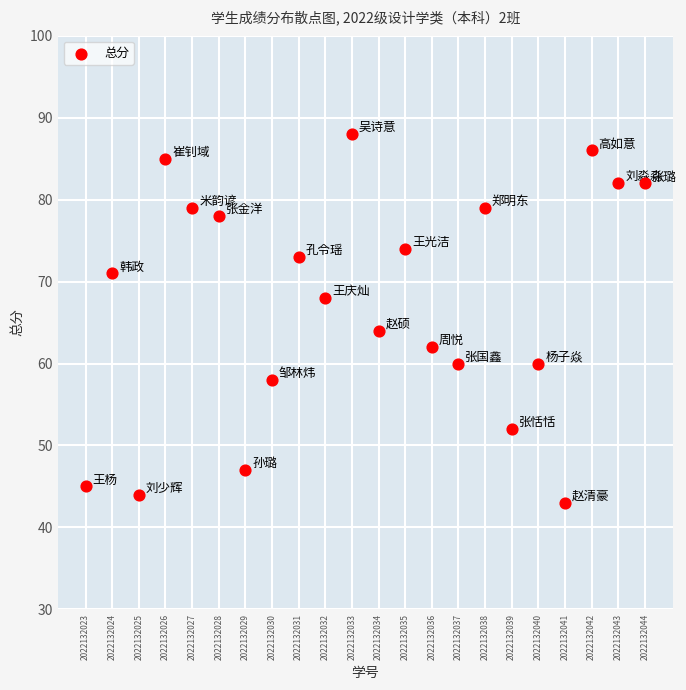

What is the range of Y values (max minus min)?

45